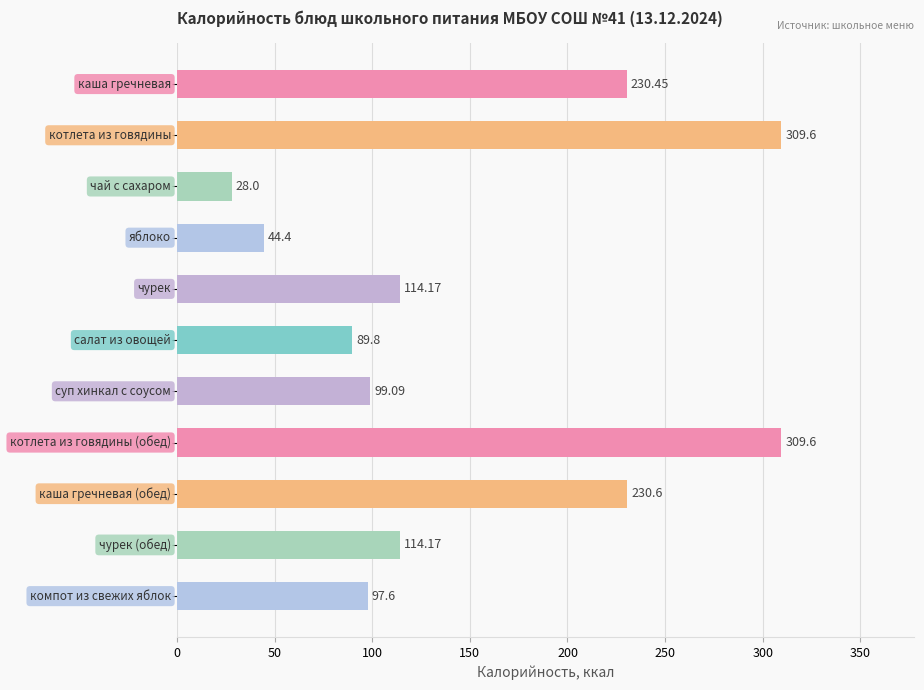

What is the difference between the maximum and minimum values?

281.6